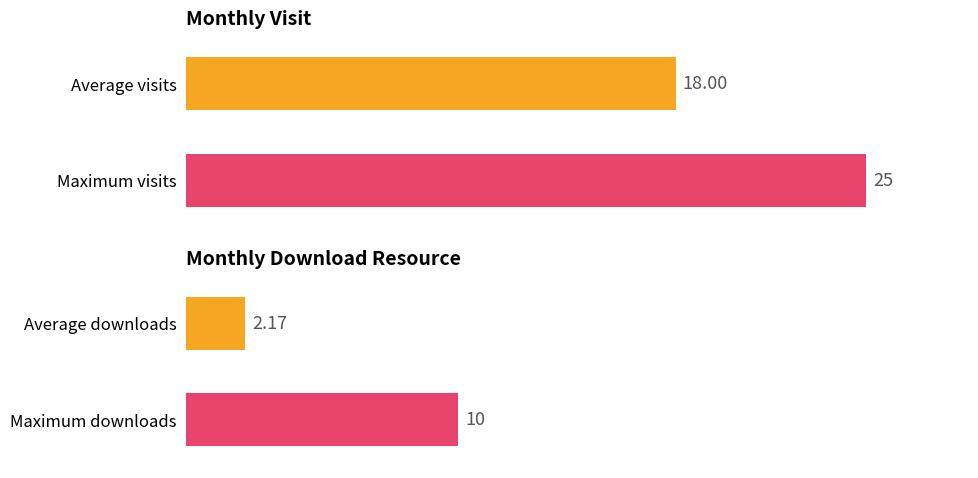

How many bars are there in each group?

2